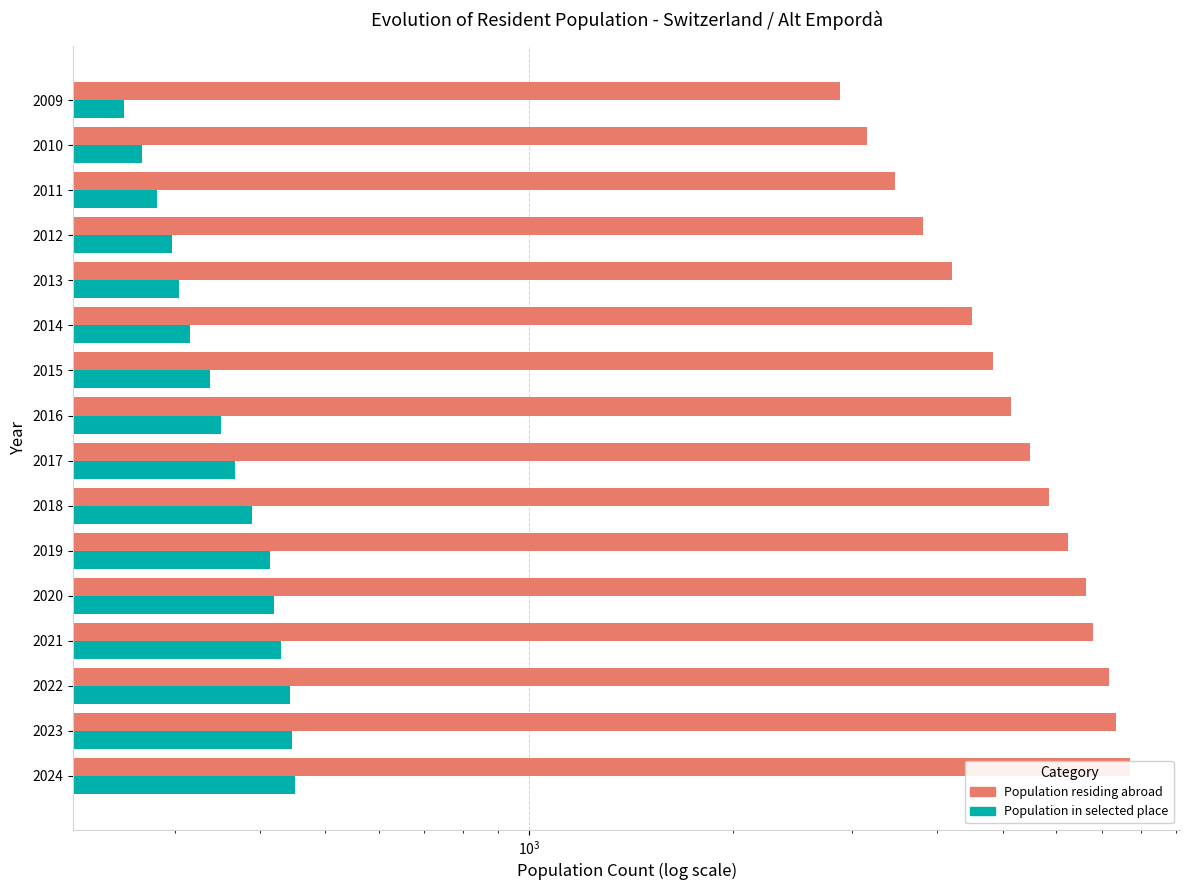

Reading right to left, what are all the values shown in this chart?

Population residing abroad: 2878	3152	3470	3814	4214	4497	4845	5150	5491	5843	6240	6637	6806	7179	7343	7698
Population in selected place: 252	268	282	297	304	316	338	351	368	390	414	420	430	444	446	451